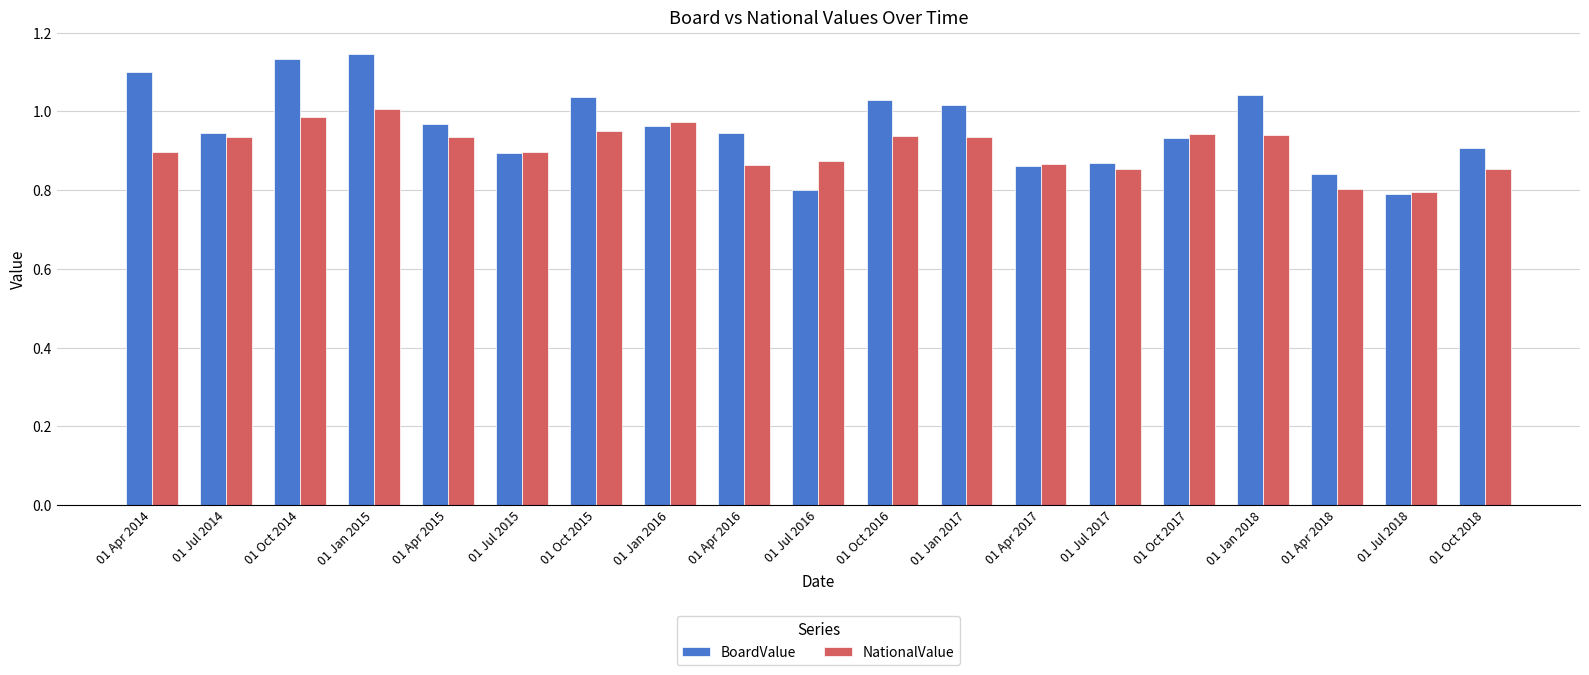

True or false: NationalValue has a value of 0.9 at 01 Jul 2016.

True